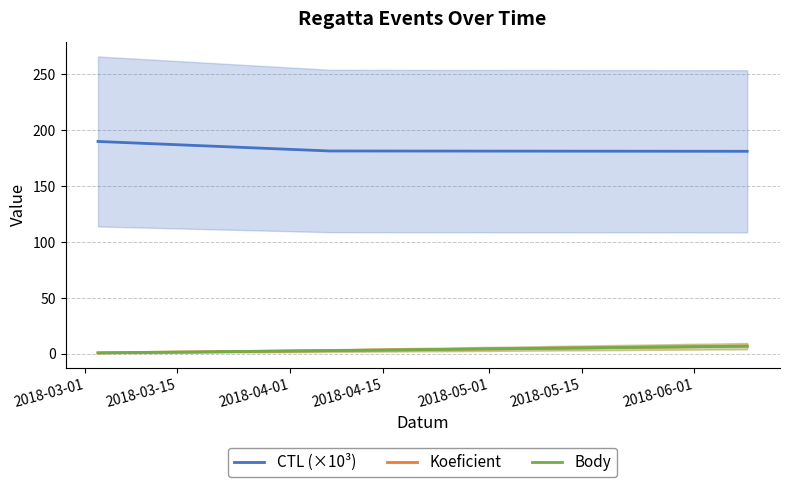

Does the chart display data point markers on the line(s)?

No